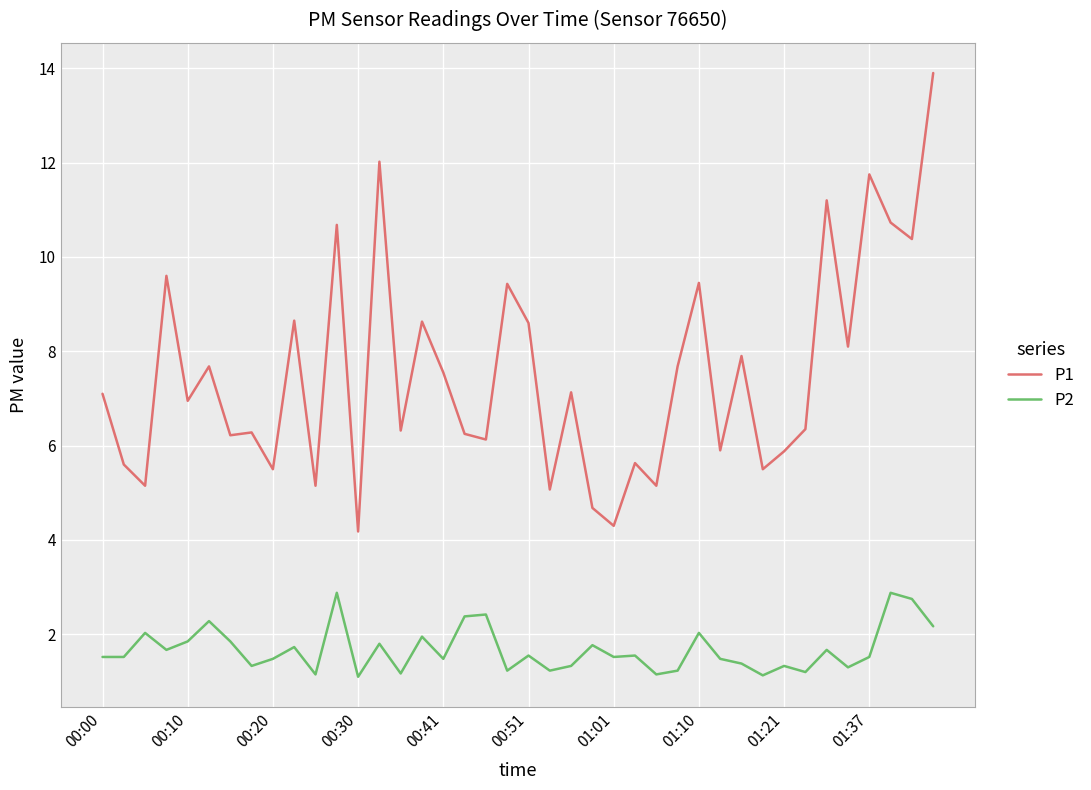

What is the difference between the maximum and minimum values in the P1 series?

9.7